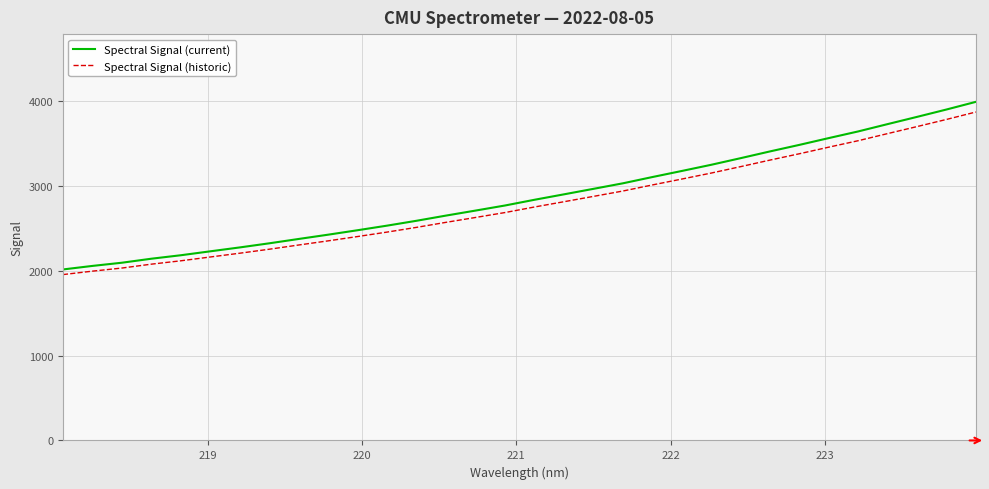

What is the minimum value for Spectral Signal (current)?

2013.7